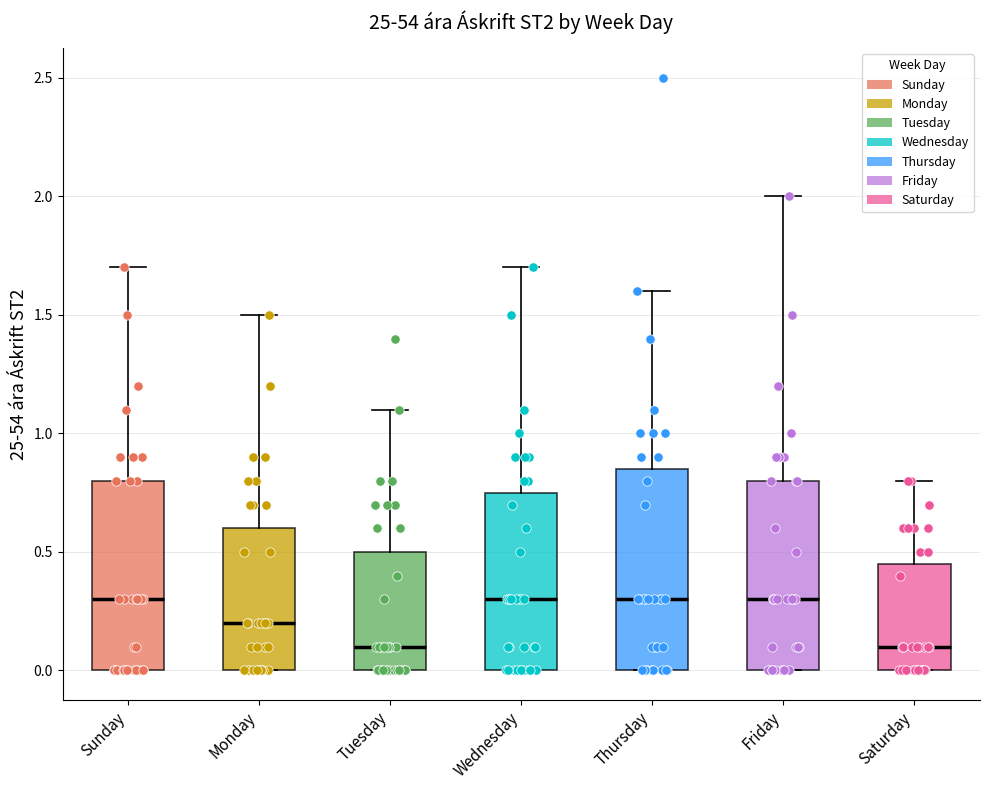

Comparing the boxes themselves (not the whiskers), which one is the tallest?

Thursday